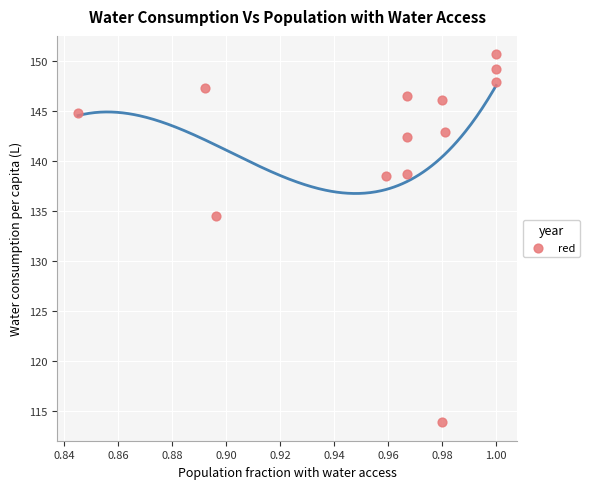

What Y value in the scatter plot is closest to 132?

134.5